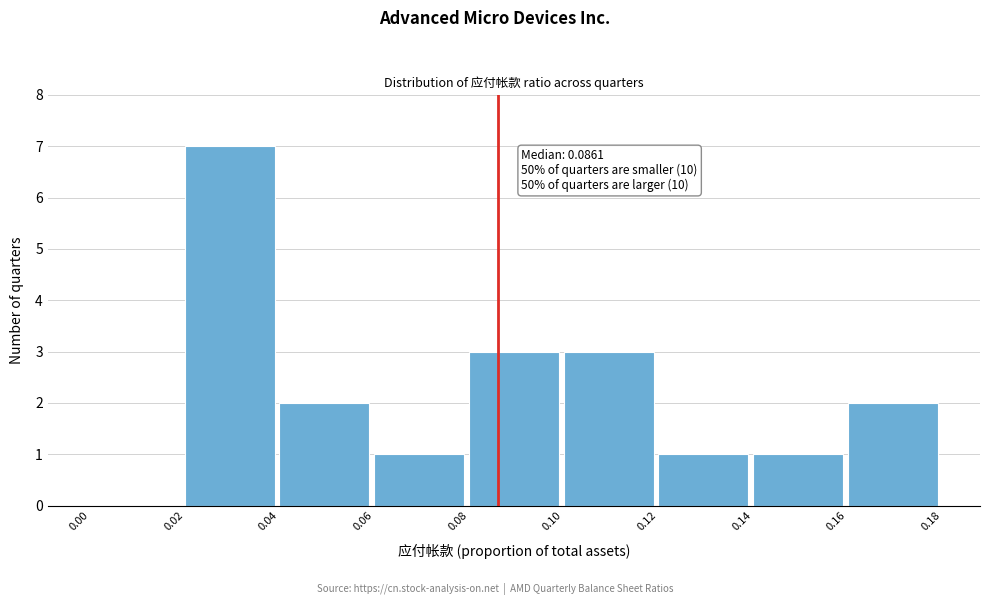

Over which range of the x-axis is the bar tallest?

0.02 to 0.04